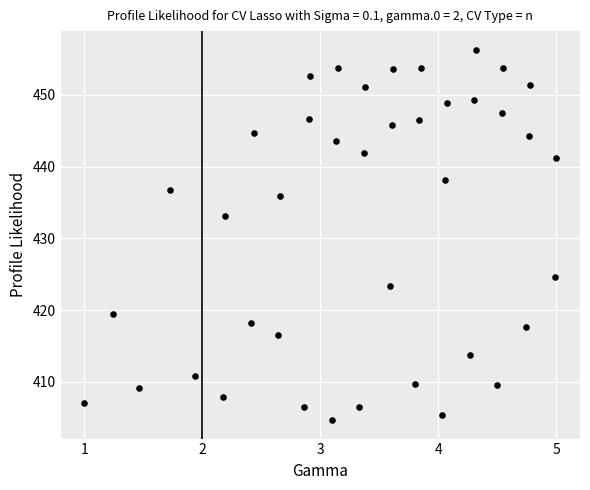

What Y value in the scatter plot is closest to 430?

433.1